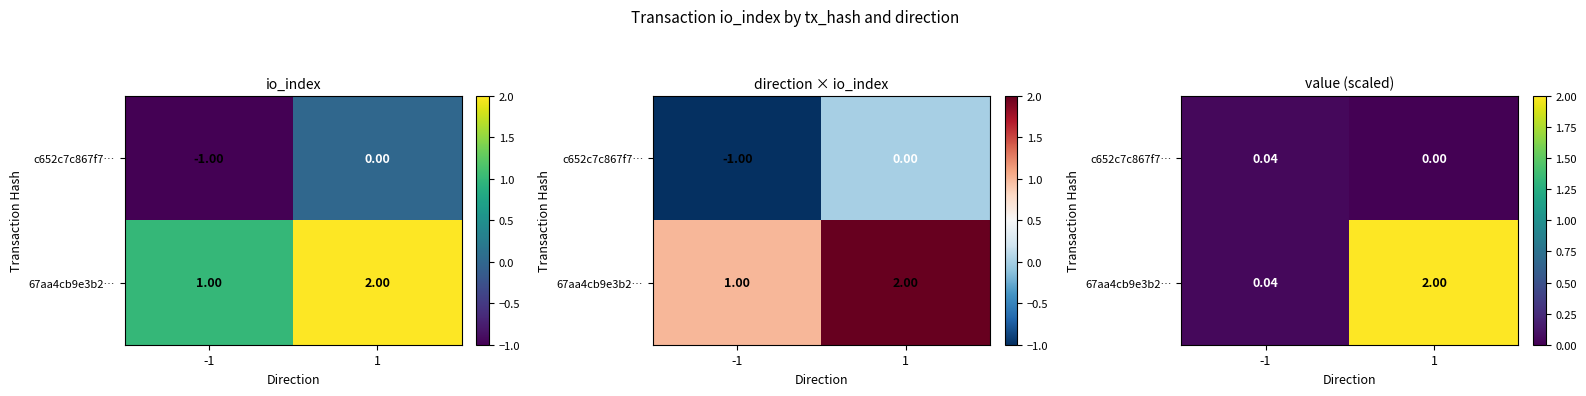

Which series has the largest total across all categories?

67aa4cb9e3b2…